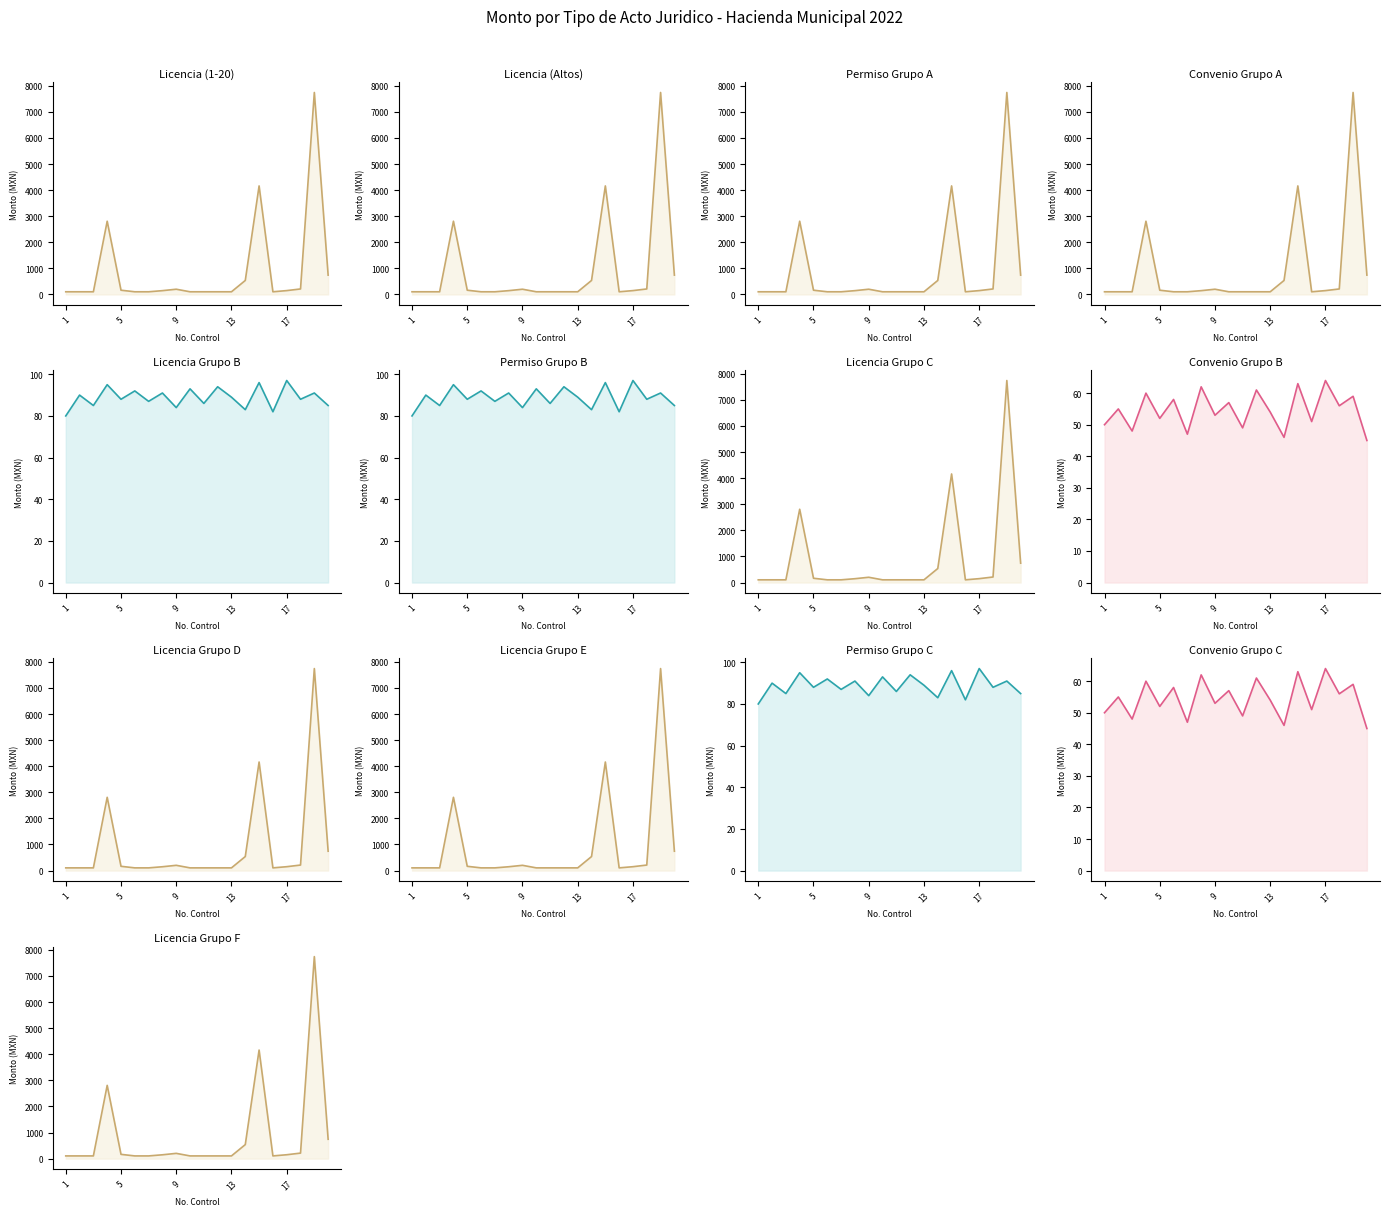

How many data points in Convenio line are less than 55?

10